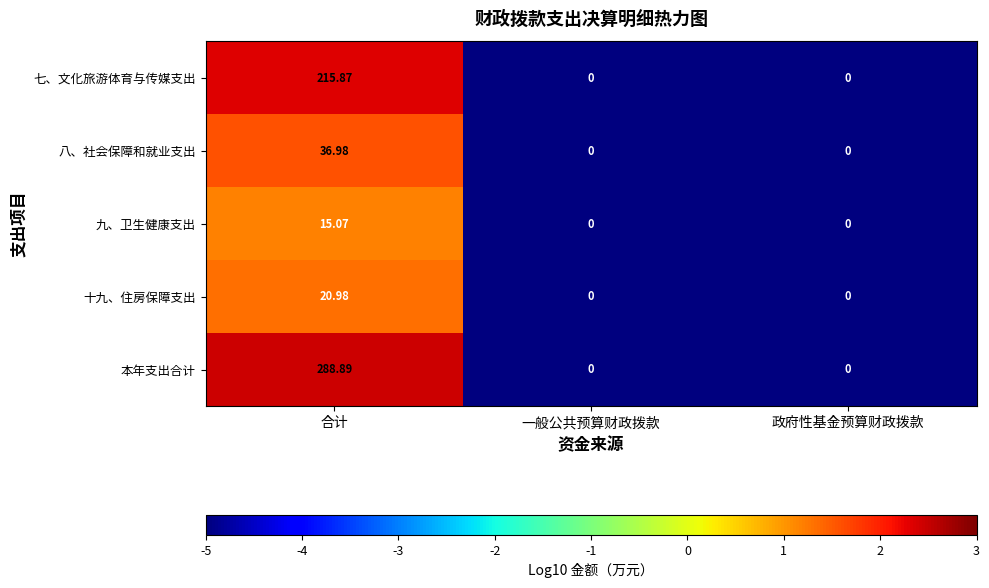

What is the minimum value shown in the chart?

0.0